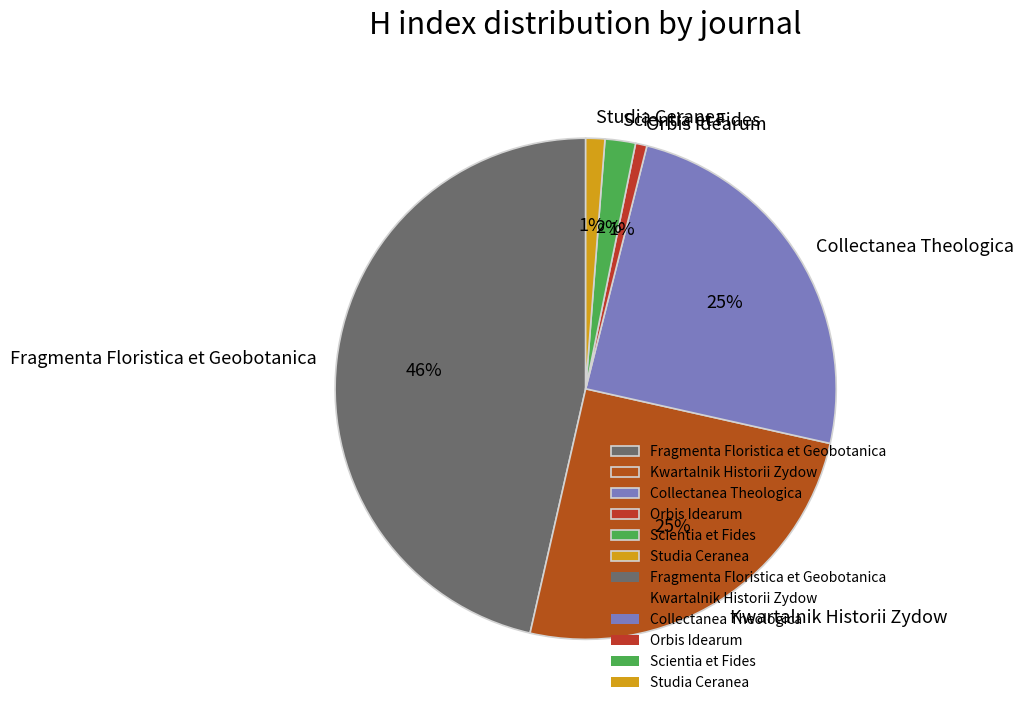

Does Collectanea Theologica account for over 50% of the chart?

No